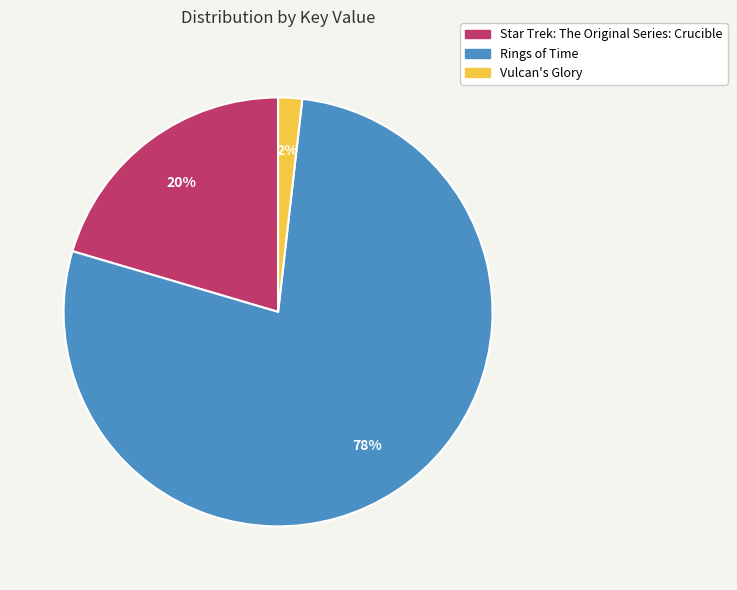

Between Vulcan's Glory and Star Trek: The Original Series: Crucible, which is larger?

Star Trek: The Original Series: Crucible